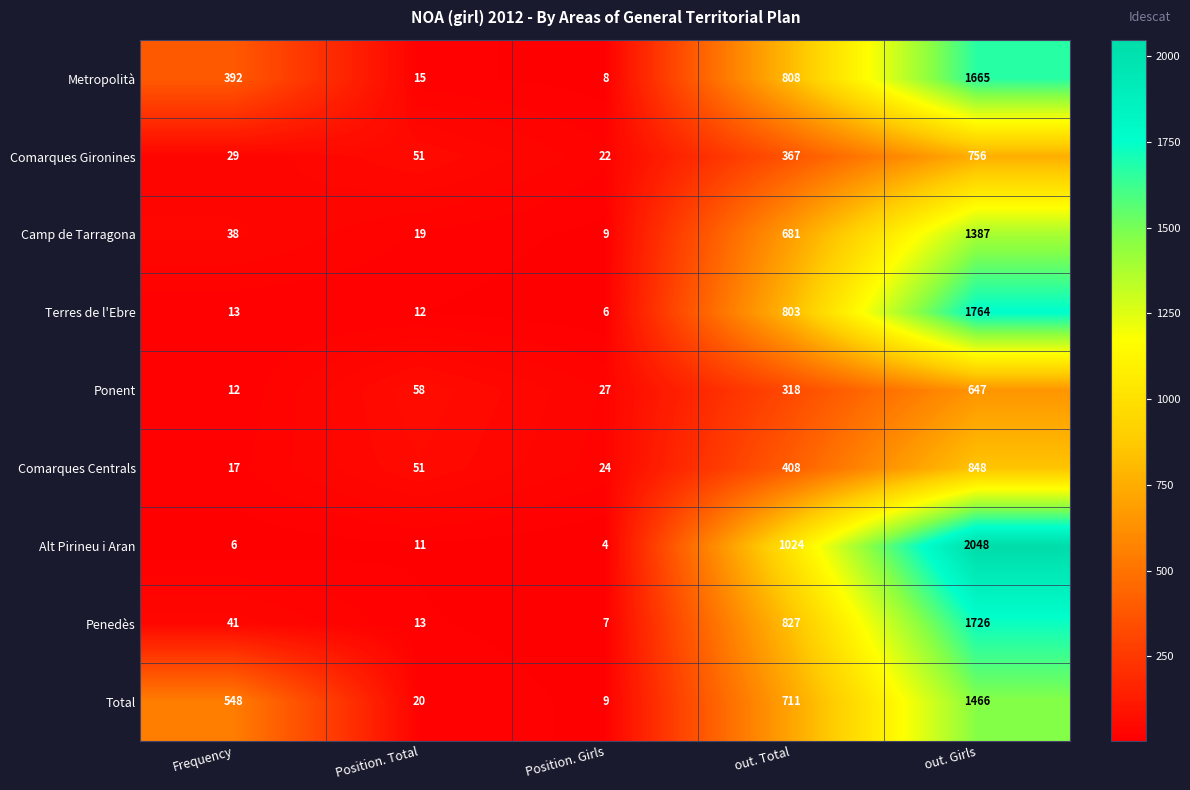

At Frequency, list the series in order from largest to smallest.

Total, Metropolità, Penedès, Camp de Tarragona, Comarques Gironines, Comarques Centrals, Terres de l'Ebre, Ponent, Alt Pirineu i Aran